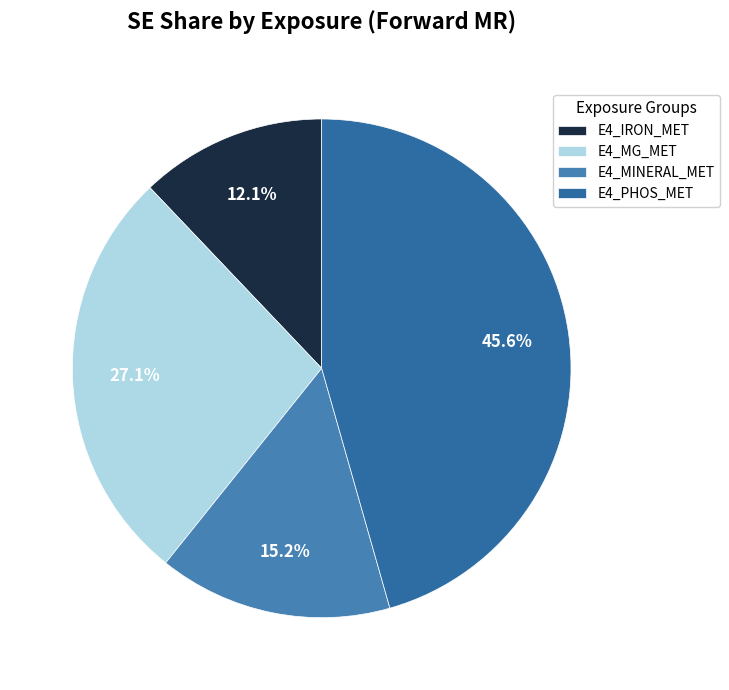

To the nearest percent, what portion does E4_MINERAL_MET represent?

15%